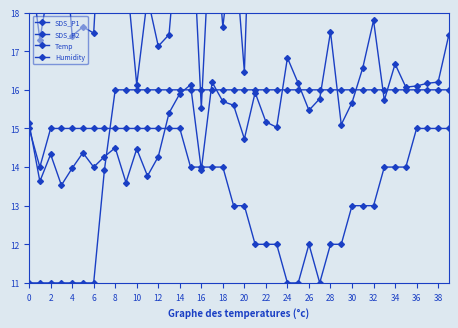

What is the value of the SDS_P2 point at the 35th from the left?

15.7